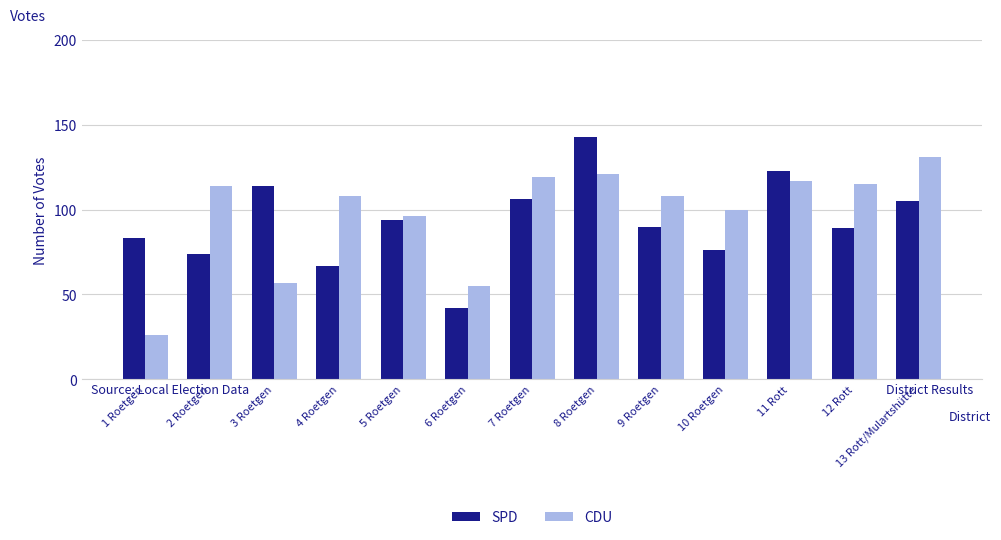

What position from the left is 1 Roetgen?

1